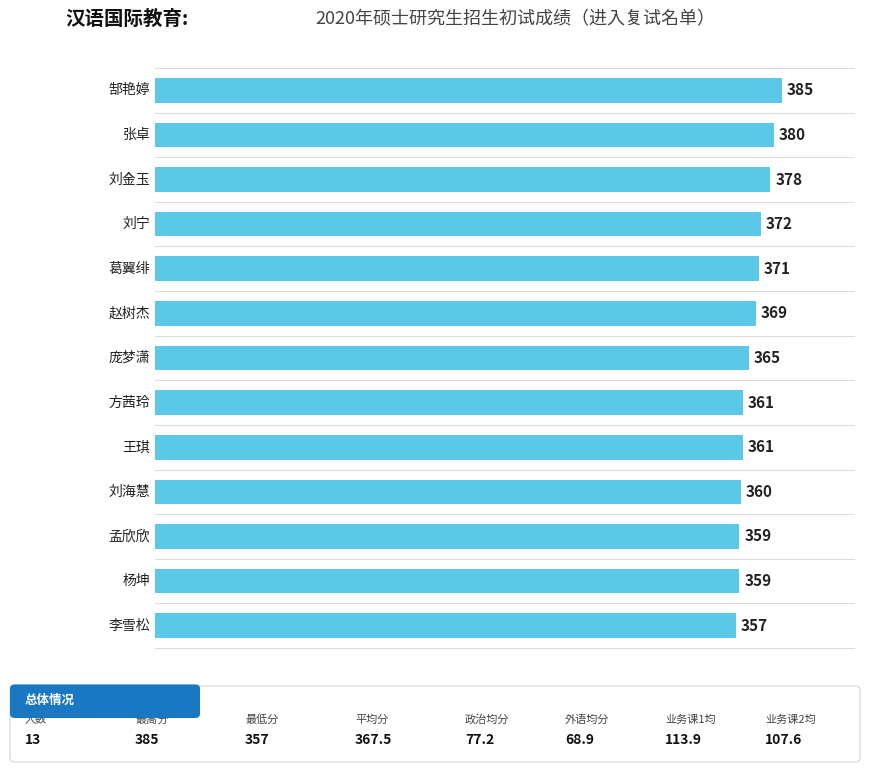

What is the sum of all values?

4777